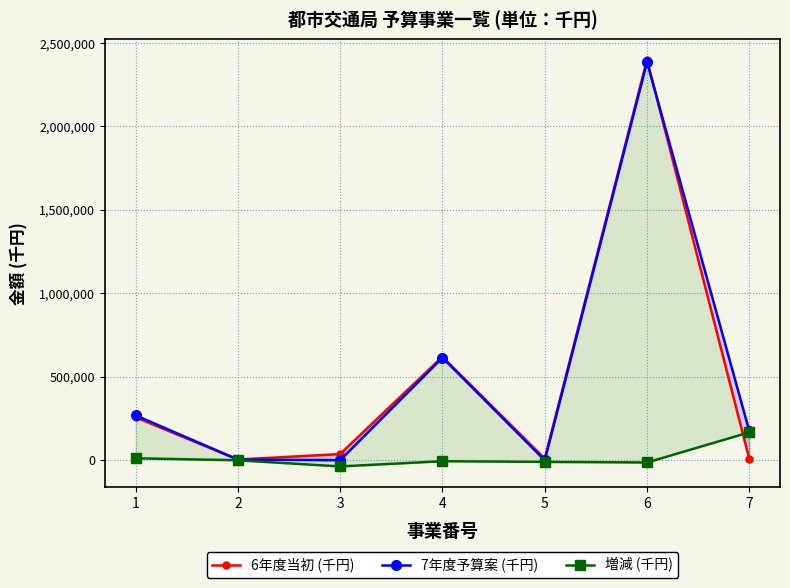

How many lines are shown in the chart?

3